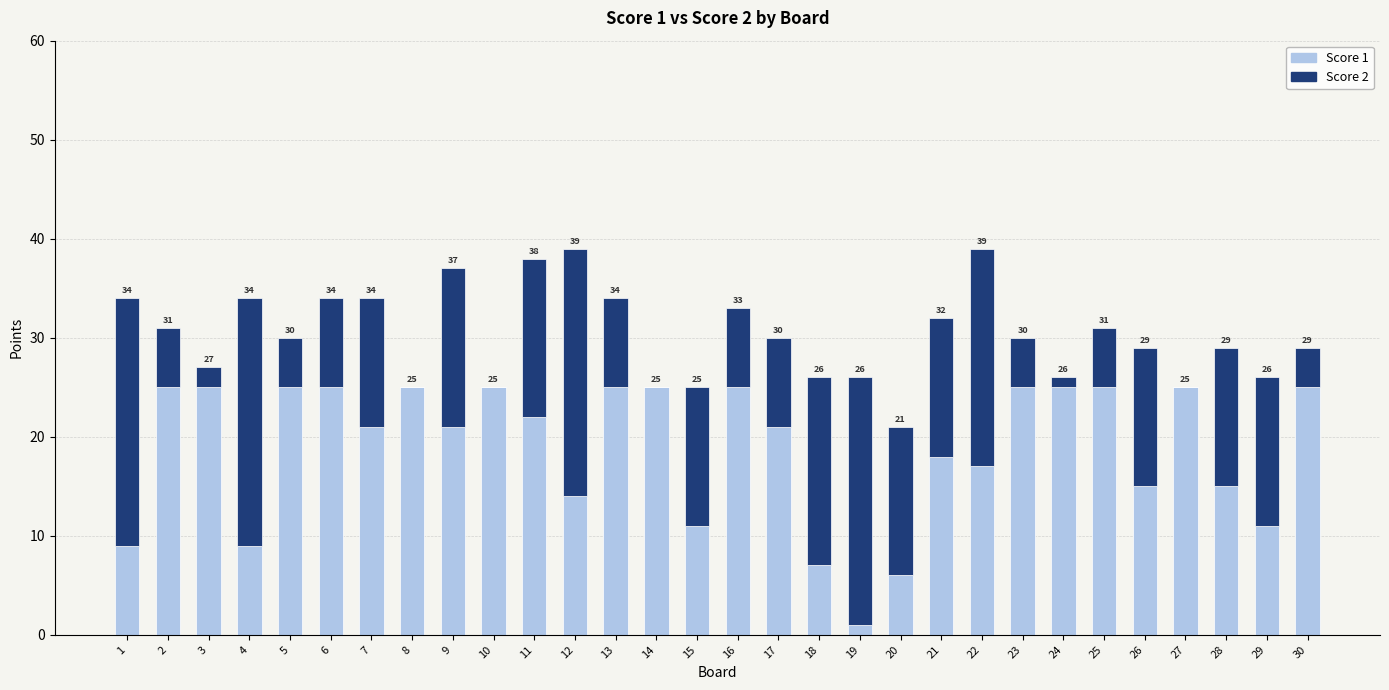

What are all the series names shown in the legend?

Score 1, Score 2